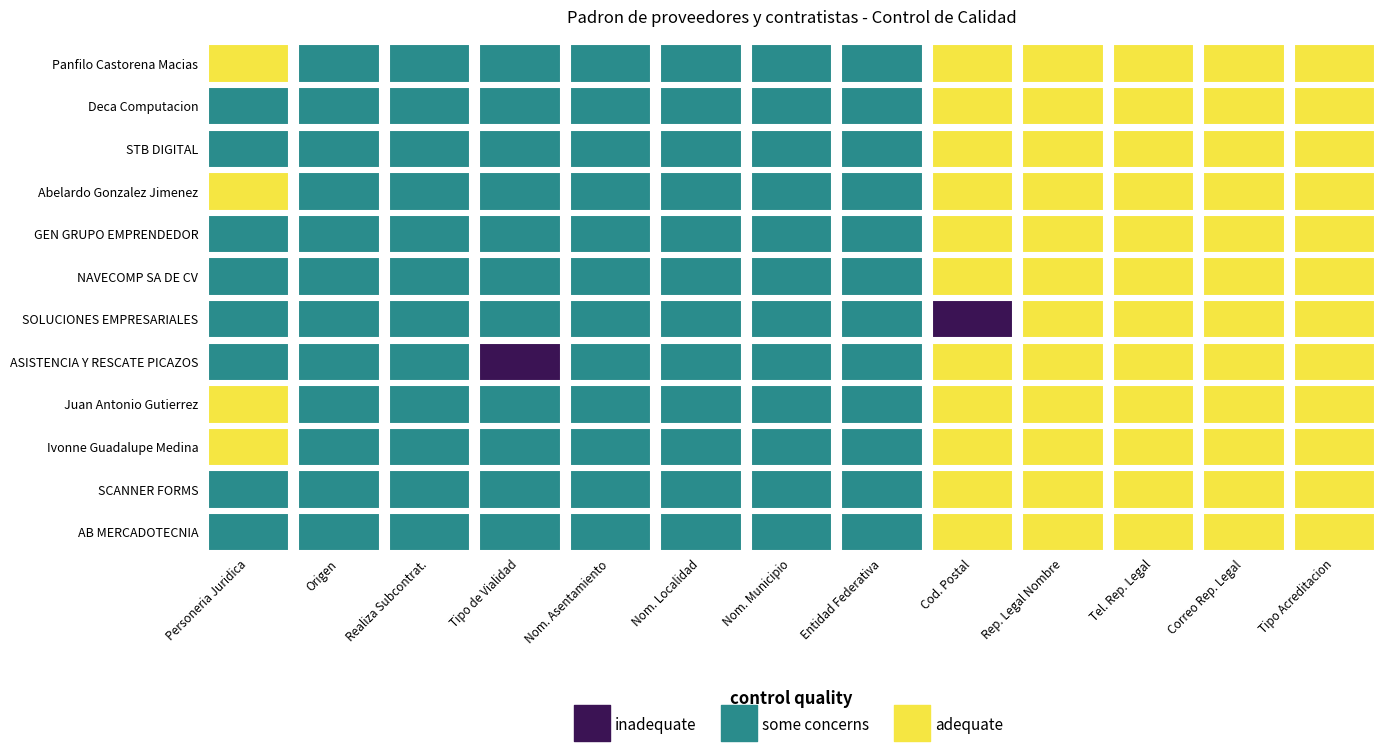

True or false: SOLUCIONES EMPRESARIALES has a value of 1 at 0.

True